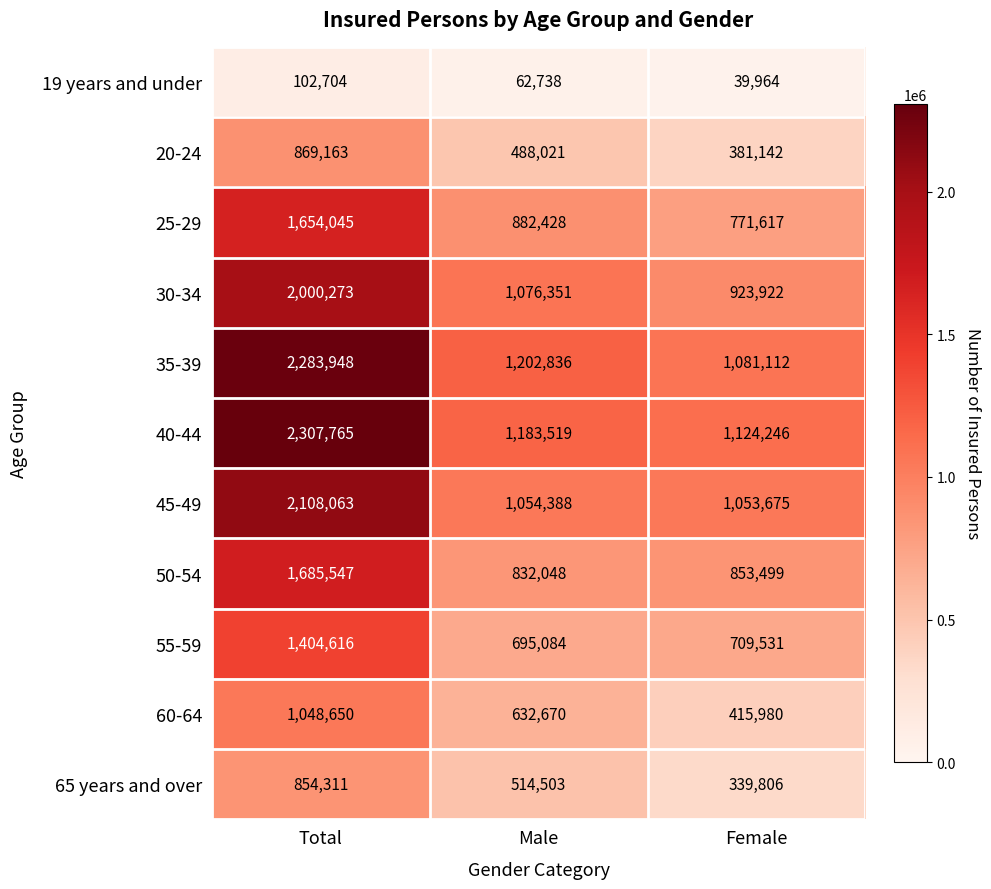

Between Total and Male, which series saw the biggest shift?

40-44